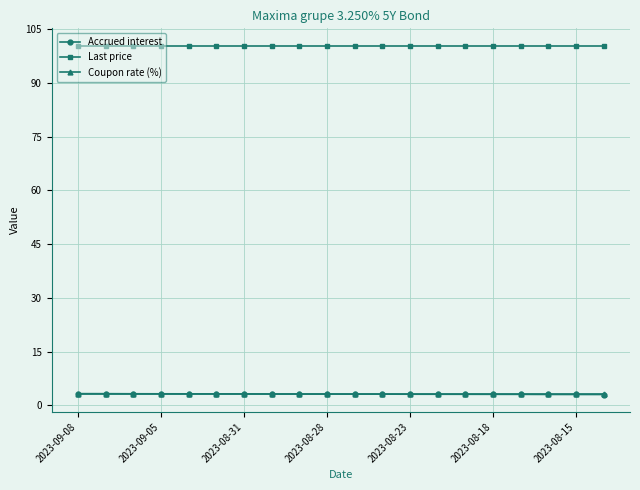

True or false: Last price and Accrued interest cross at least once.

False